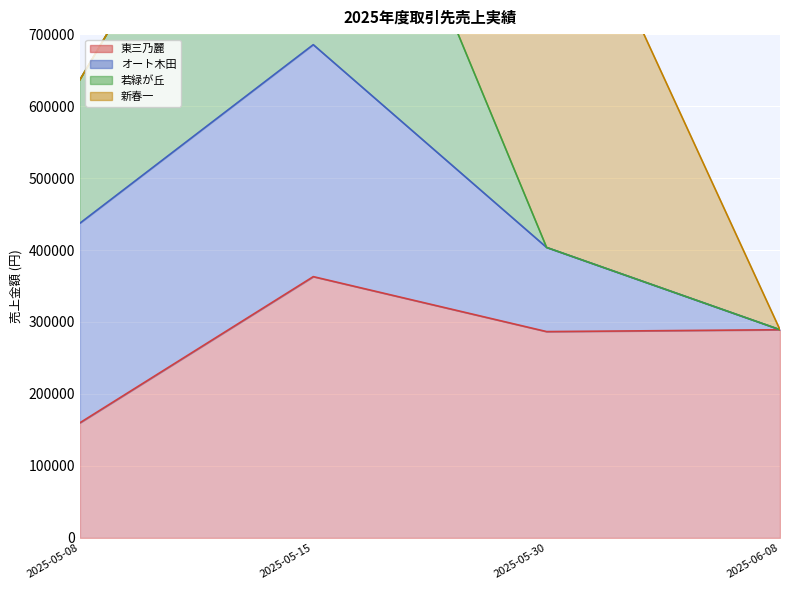

At which label does 若緑が丘 reach its minimum?

2025-06-08